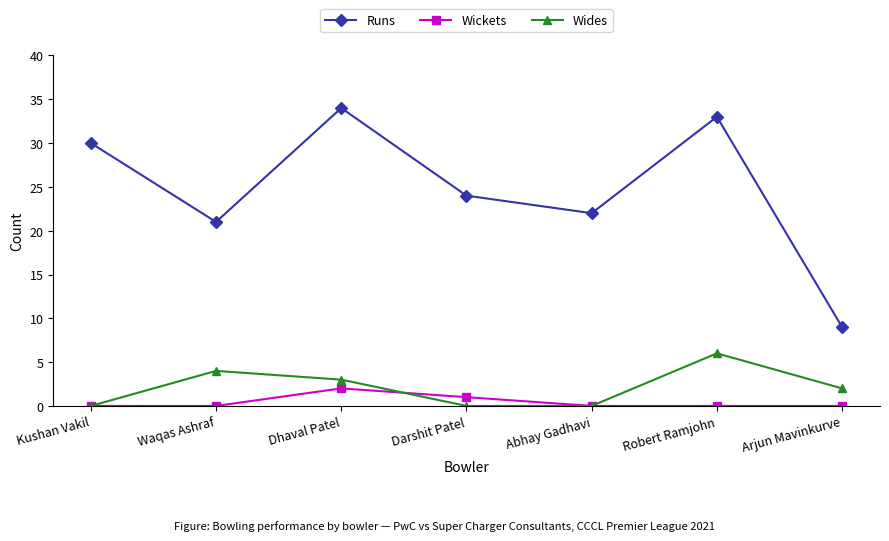

The value of Runs at Arjun Mavinkurve is 9. True or false?

True